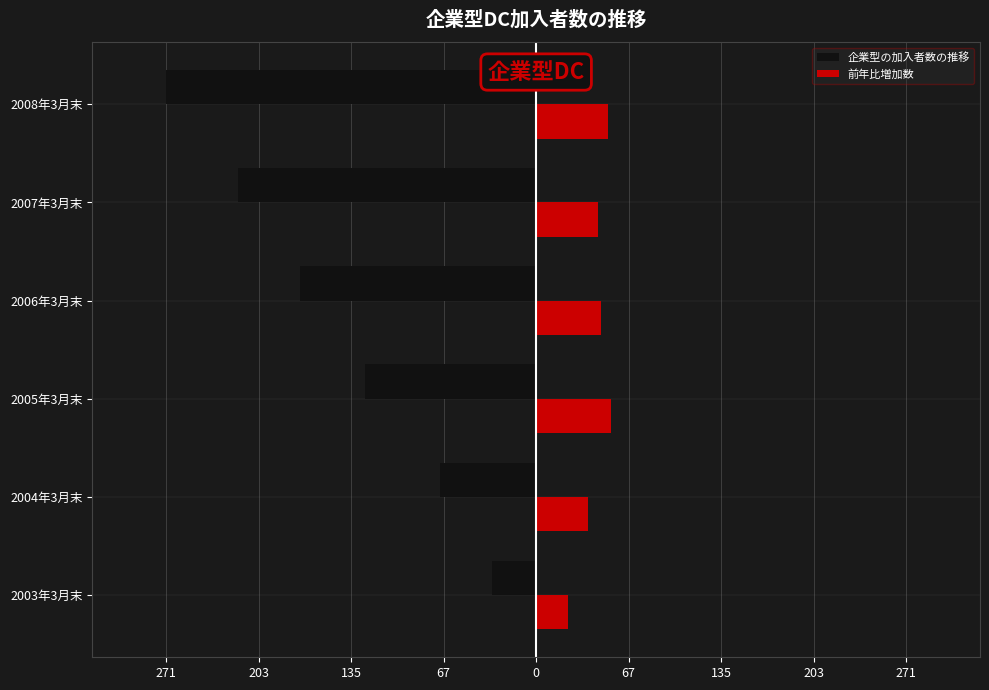

What are all the series names shown in the legend?

企業型の加入者数の推移, 前年比増加数